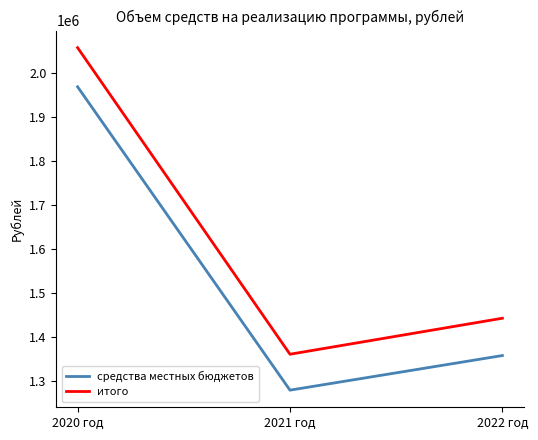

What is the average value of the средства местных бюджетов series?

1535372.5